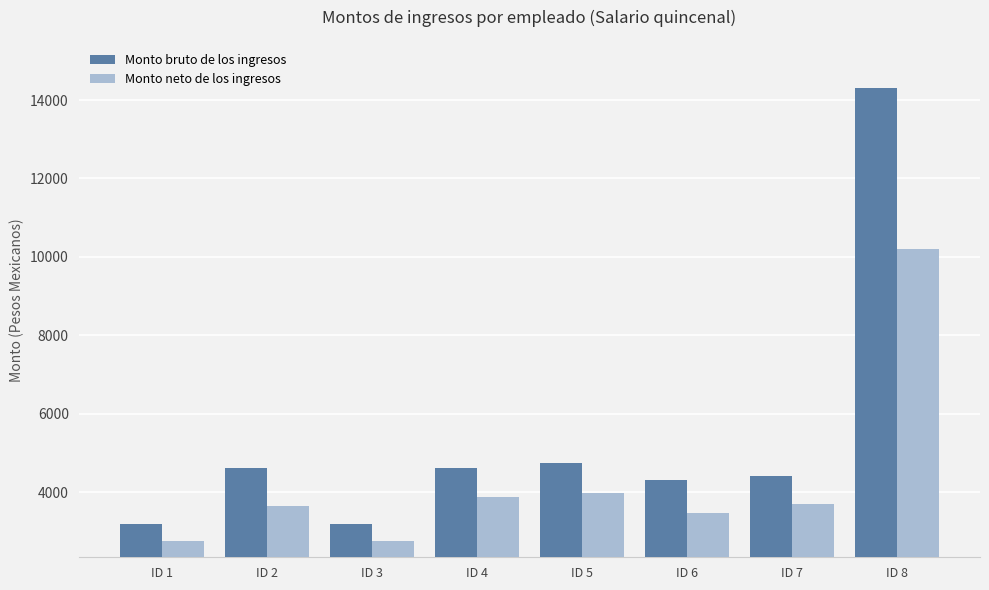

What is the difference between the highest and lowest values at ID 8?

4110.7